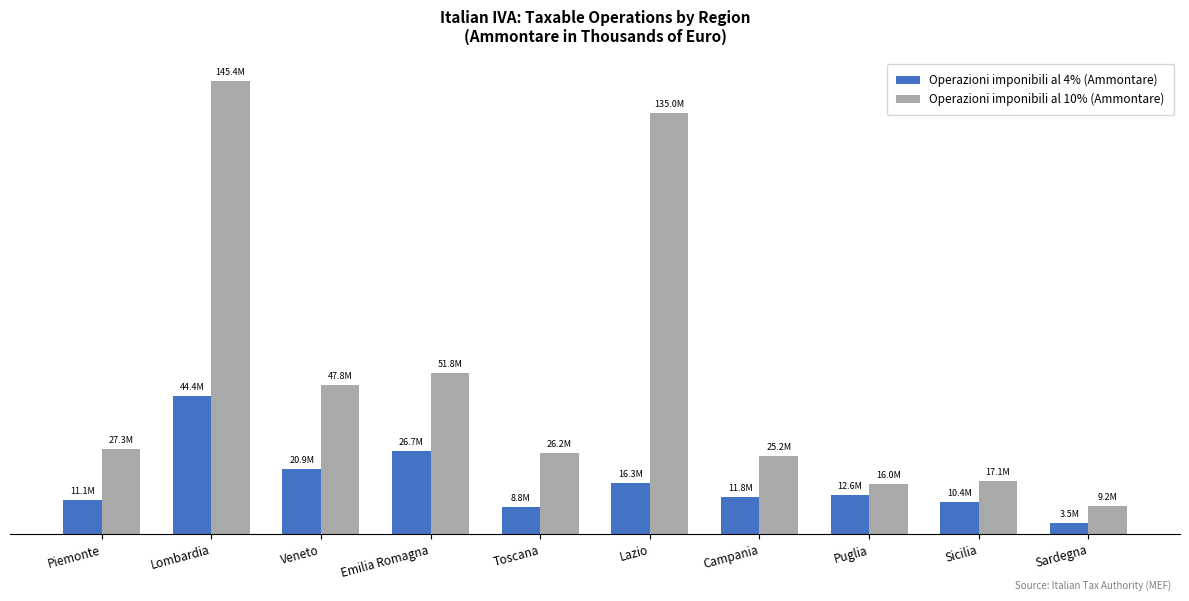

What is the approximate value of Operazioni imponibili al 10% (Ammontare) at Emilia Romagna, to the nearest 10?

51843200